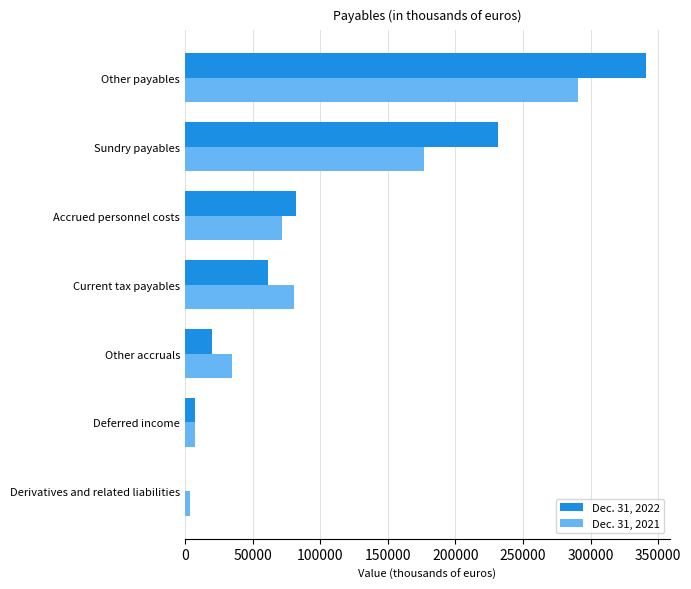

True or false: Dec. 31, 2021 has a value of 80712 at Current tax payables.

True